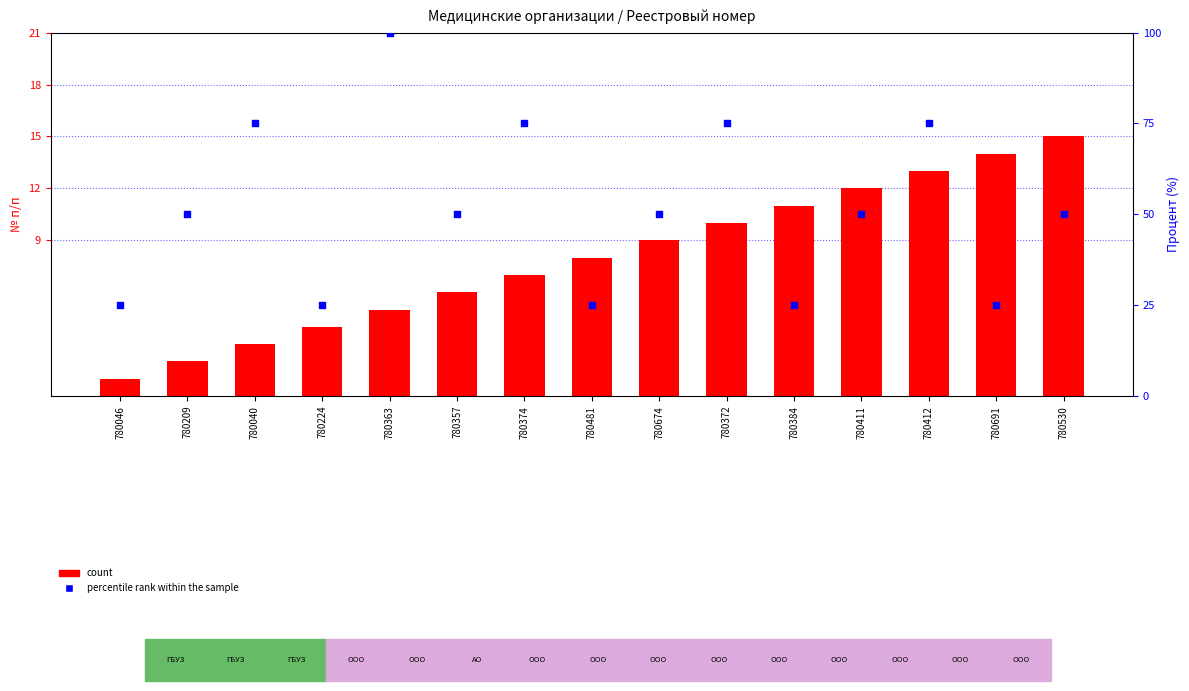

Which series reaches the maximum Y coordinate?

percentile rank within the sample